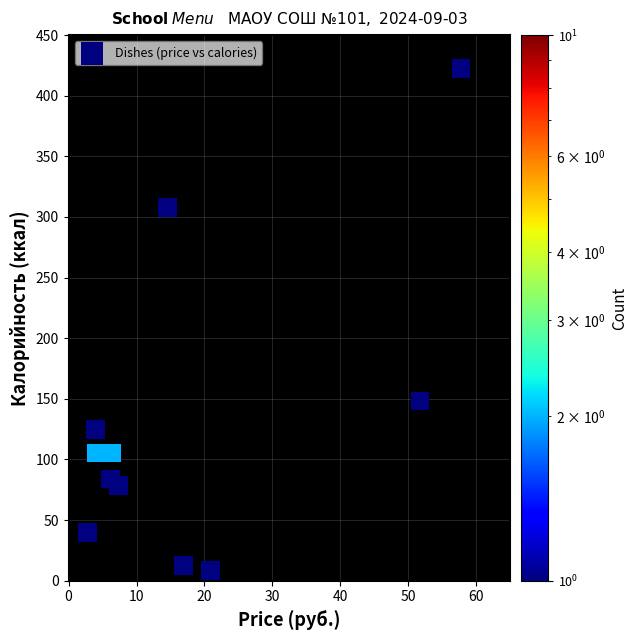

What Y value in the scatter plot is closest to 215?

148.3